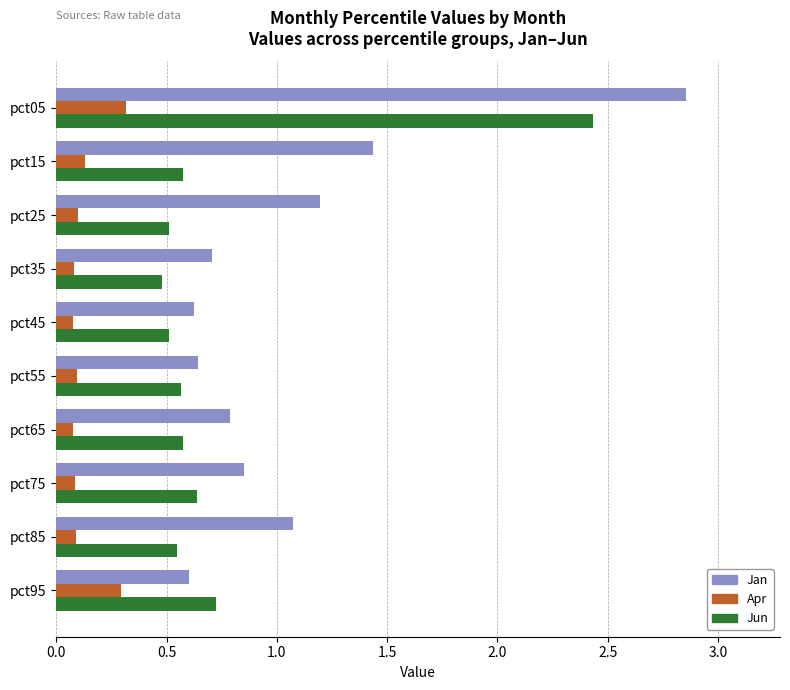

Read the Apr value at pct95.

0.3